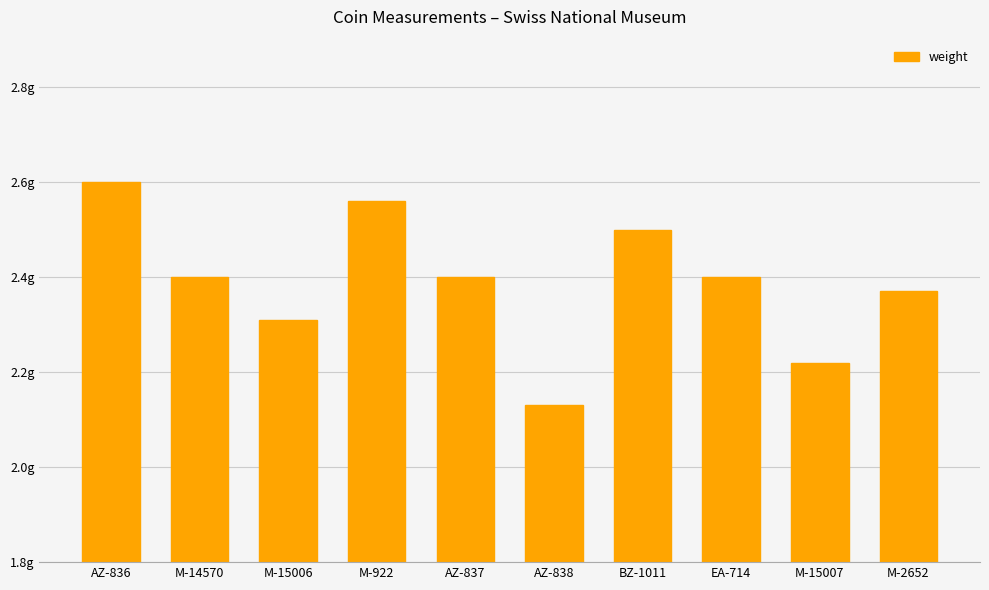

Is it true that the value at AZ-838 is 0.5?

False